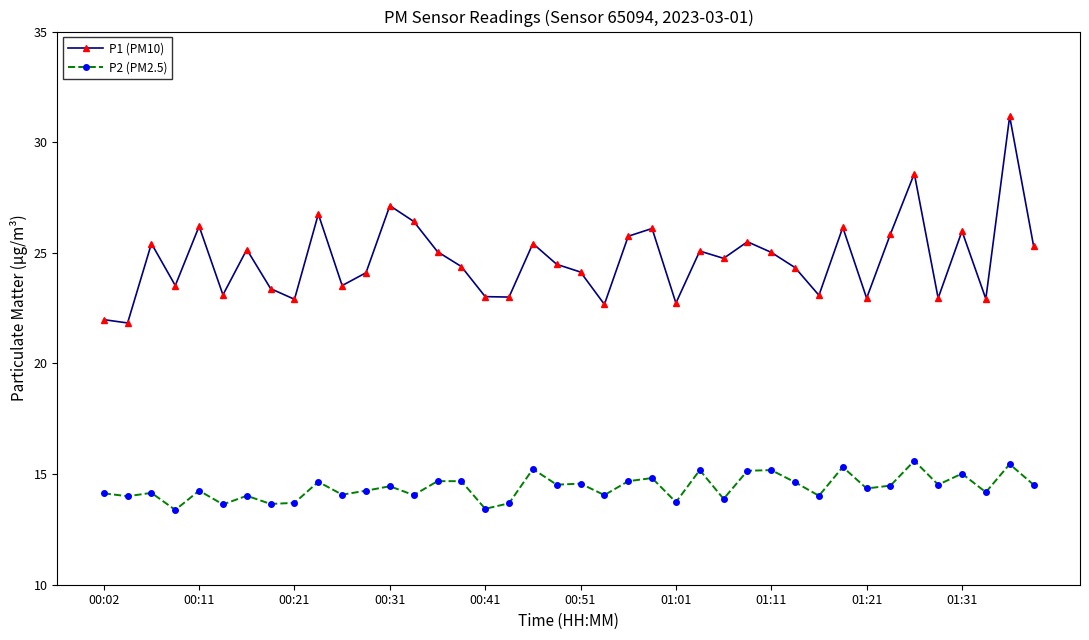

What is the sum of all P2 (PM2.5) values?

575.9